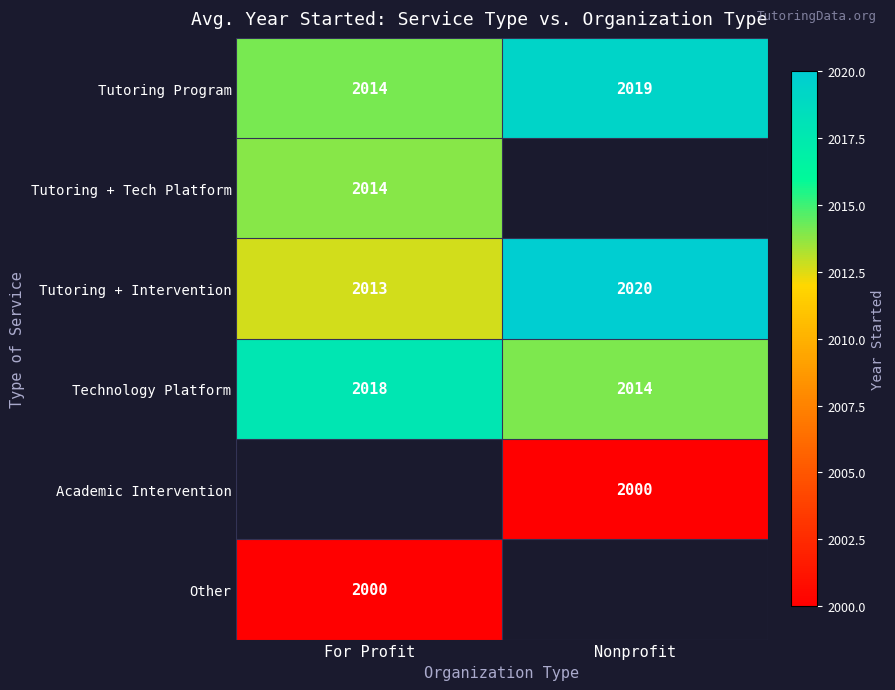

How many values in the Tutoring Program series are below 2019?

1